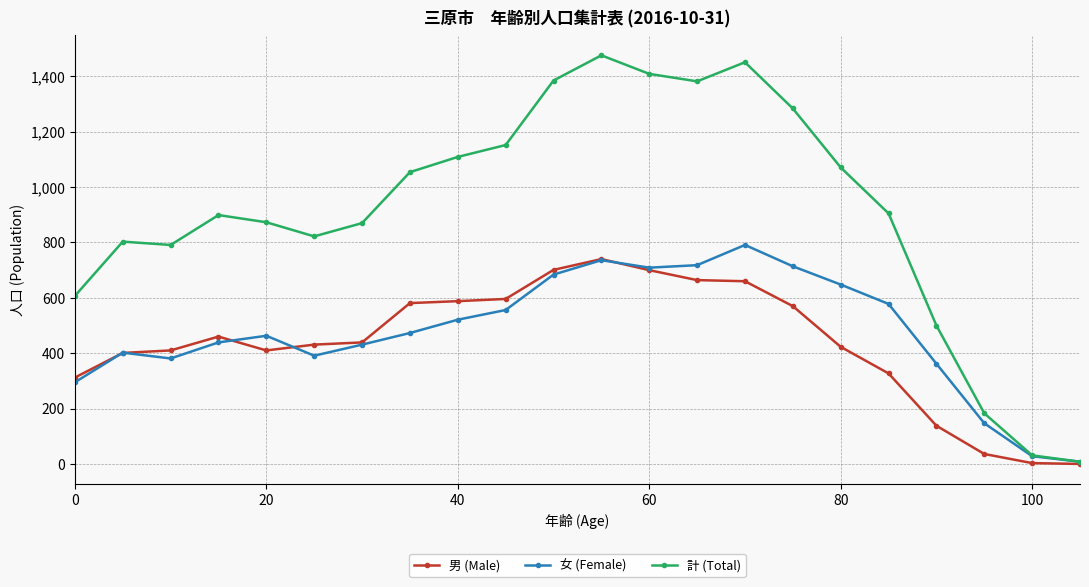

Which series has the largest range (max minus min)?

計 (Total)